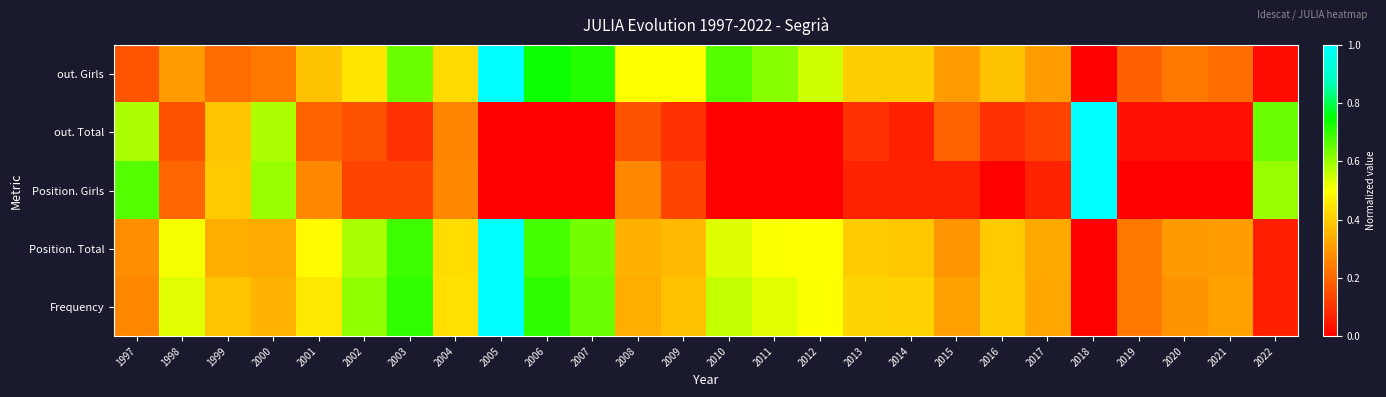

At 1998, list the series in order from smallest to largest.

out. Total, Position. Girls, out. Girls, Position. Total, Frequency